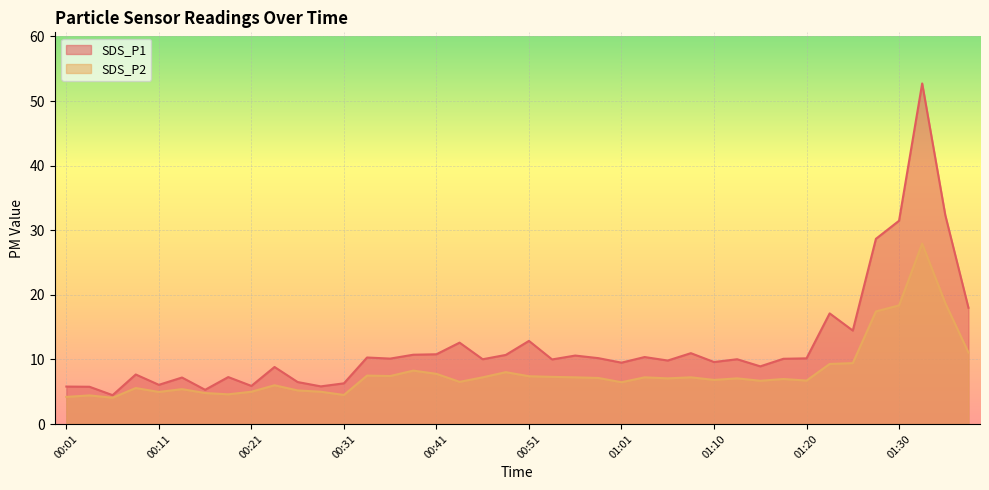

How many values in the SDS_P1 series exceed 10?

22